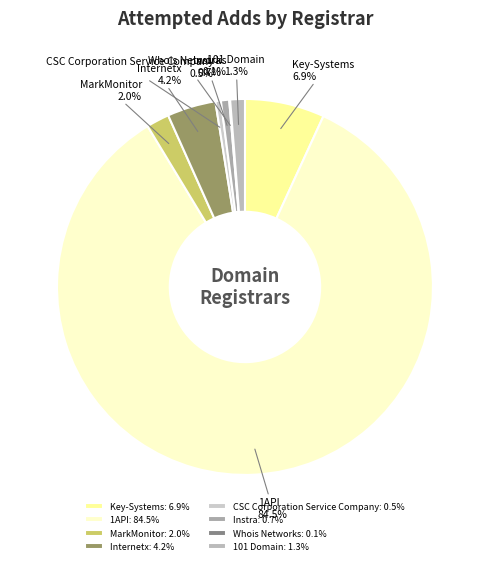

Approximately how many times larger is the value at MarkMonitor compared to Internetx?

0.5